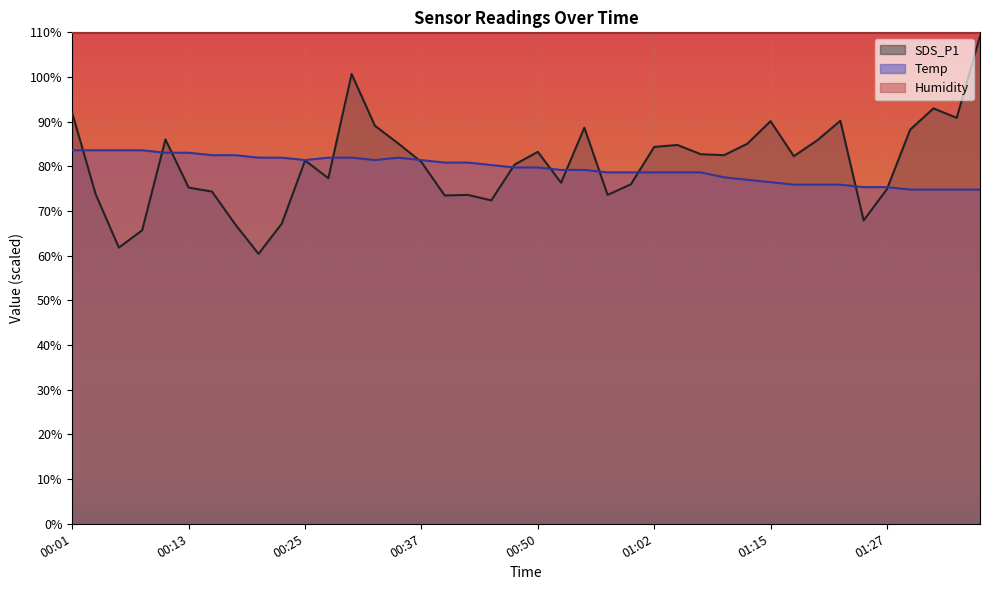

What is the approximate value of Temp at 00:15?

82.5